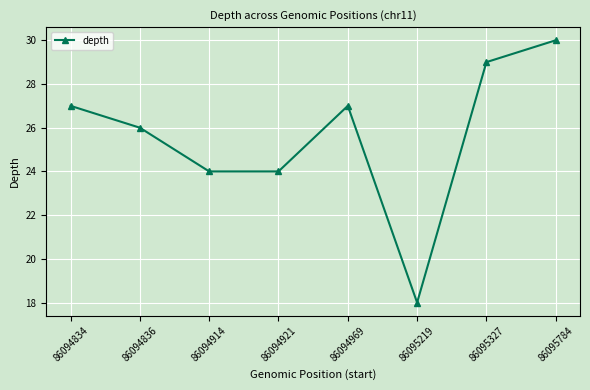

Read the value at 86094921, to the nearest 5.

25